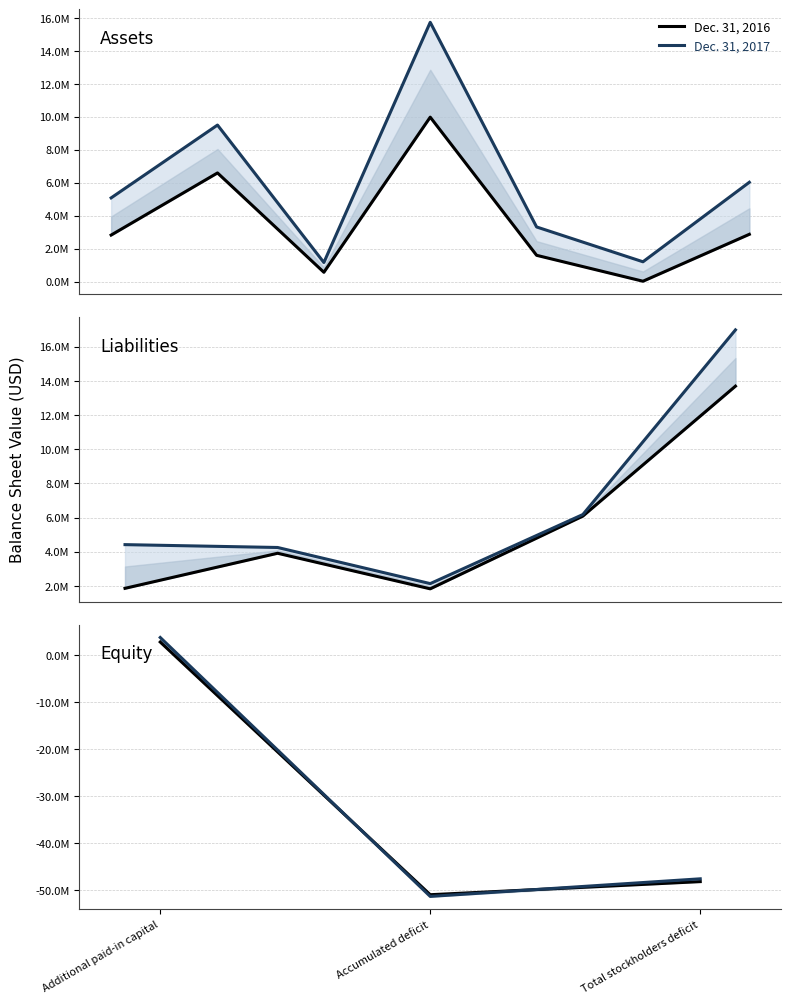

What is the label of the 3rd point from the right?

Additional paid-in capital